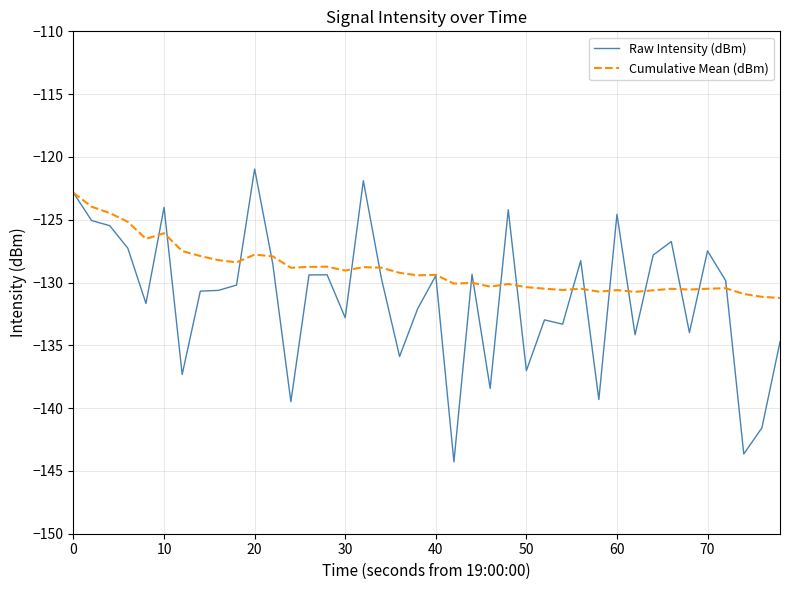

Which series has the largest total across all categories?

Cumulative Mean (dBm)